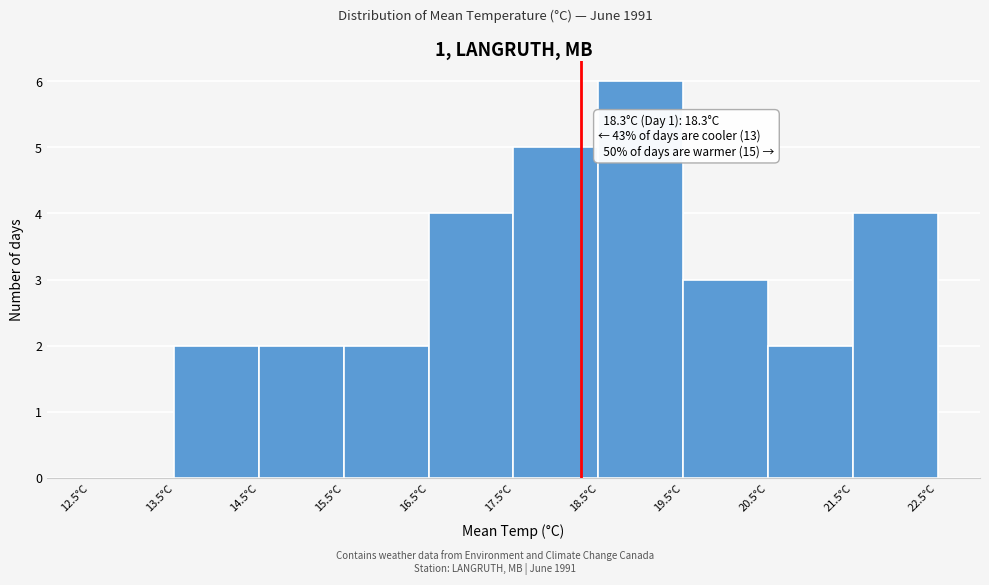

Which range on the x-axis has the tallest bar?

18.5 to 19.5